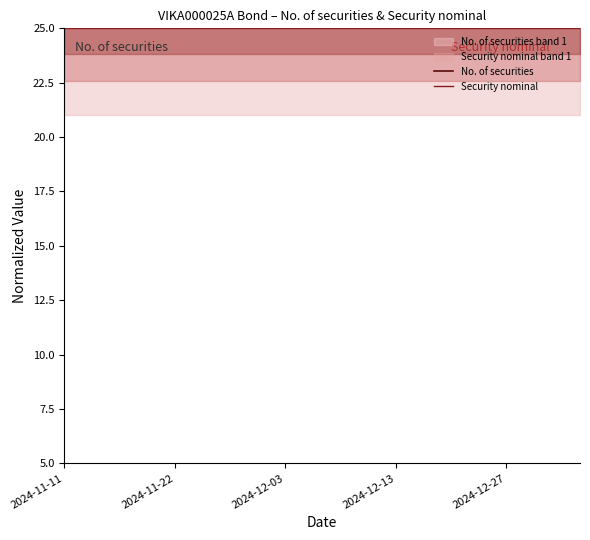

What is the minimum value for Security nominal?

25